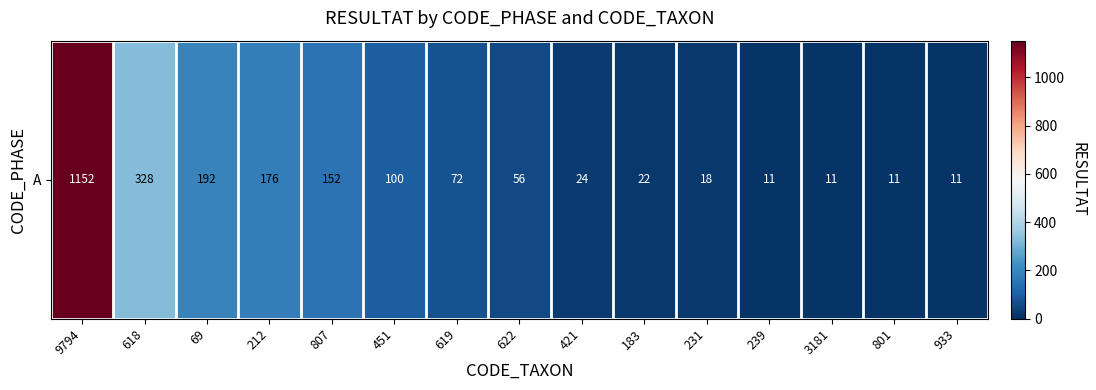

What is the greatest value displayed?

1152